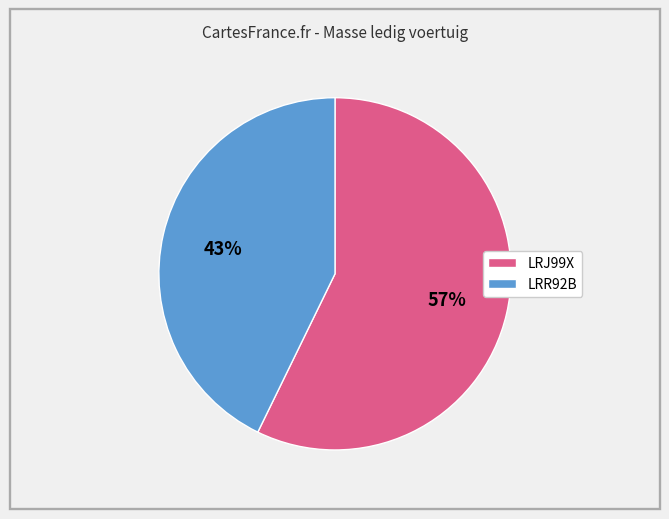

Which has a higher value, LRJ99X or LRR92B?

LRJ99X